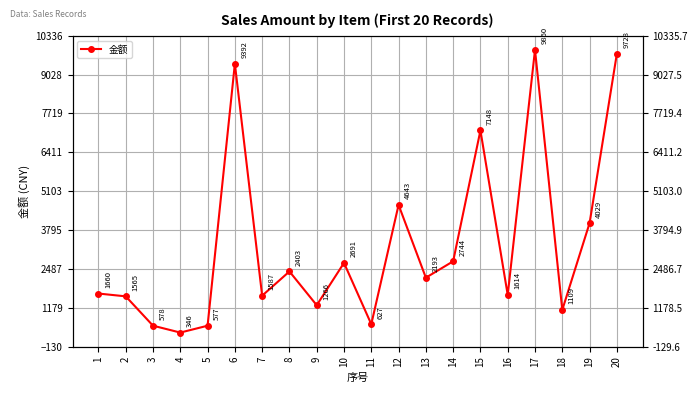

How many interior local valleys (lower than both neighbors) does the data have?

7